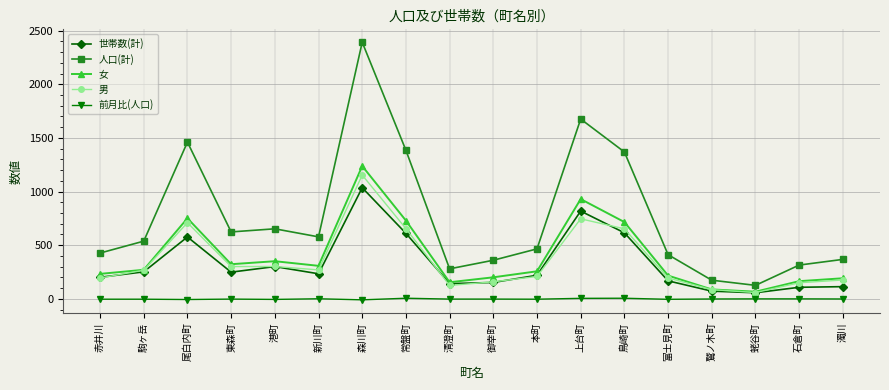

How many values in the 男 series are below 267?

9